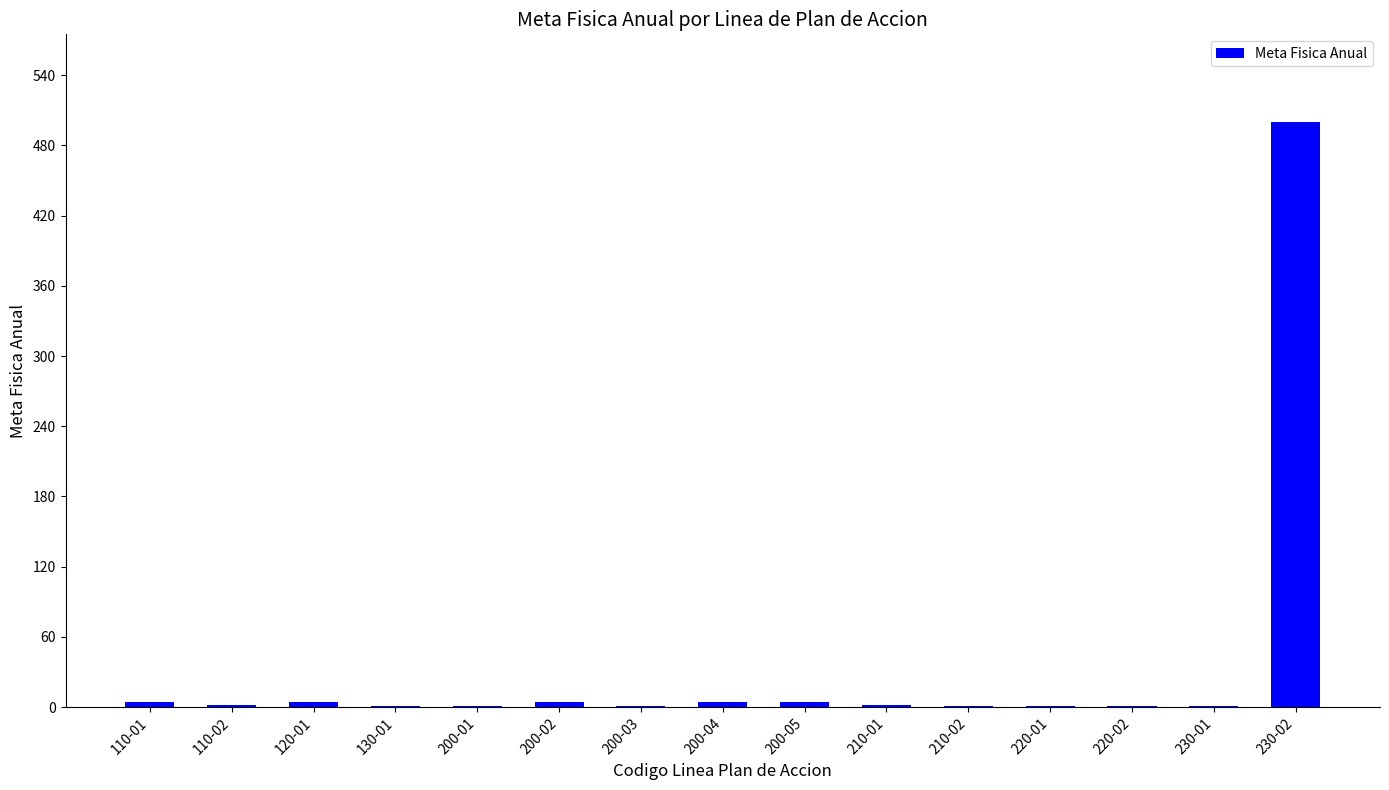

Is it true that the value at 230-02 is 794?

False